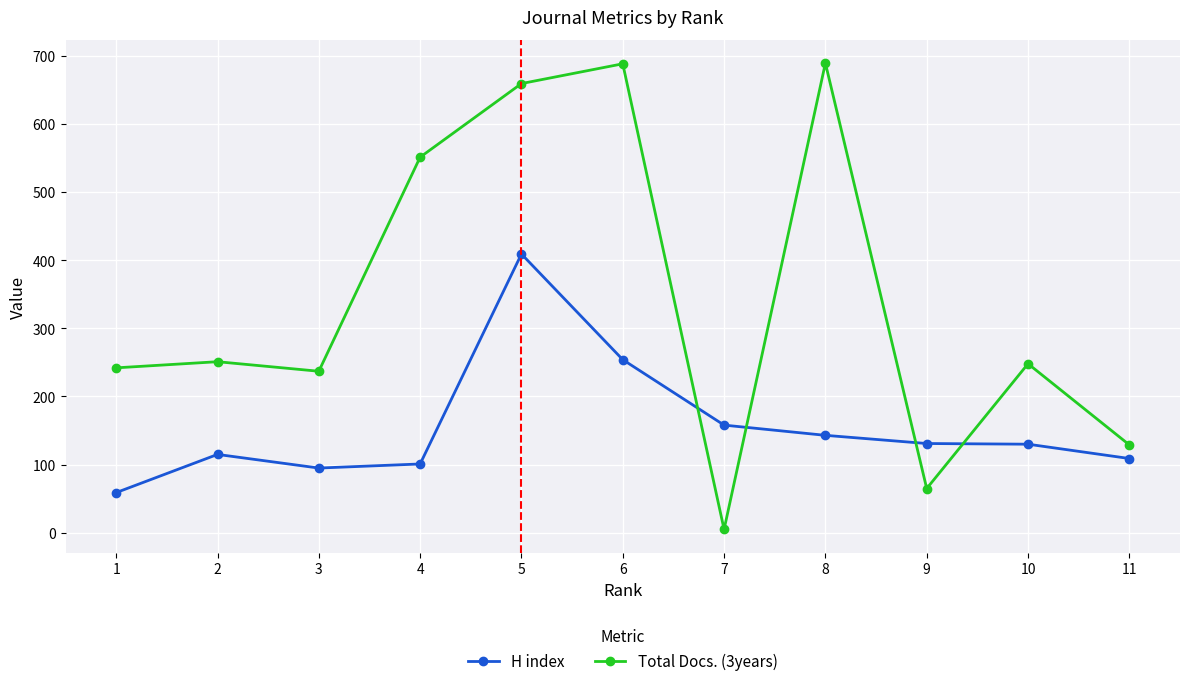

Is it true that Total Docs. (3years) equals 251 at 2?

True